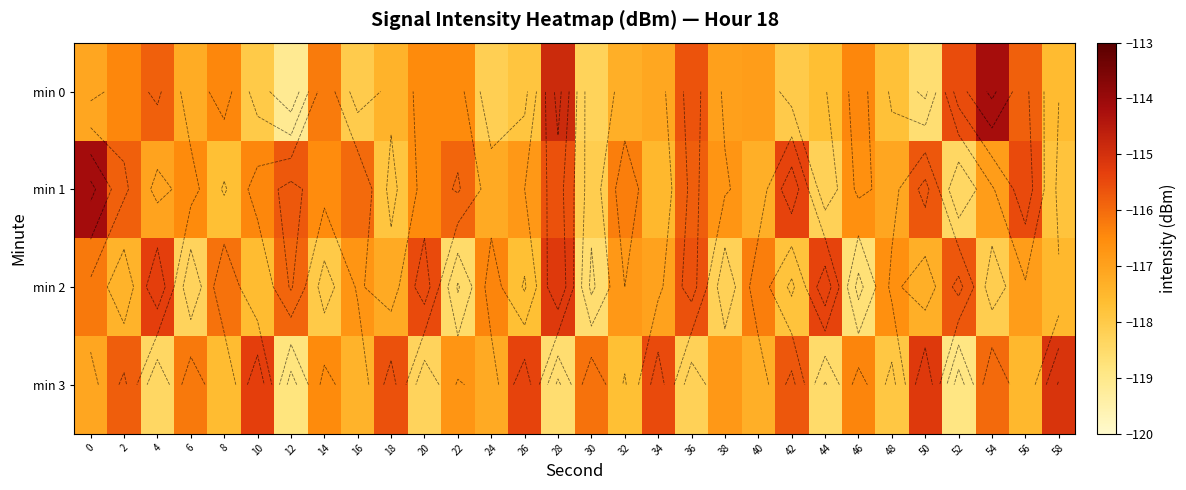

Which has a higher value, 46 or 8?

8